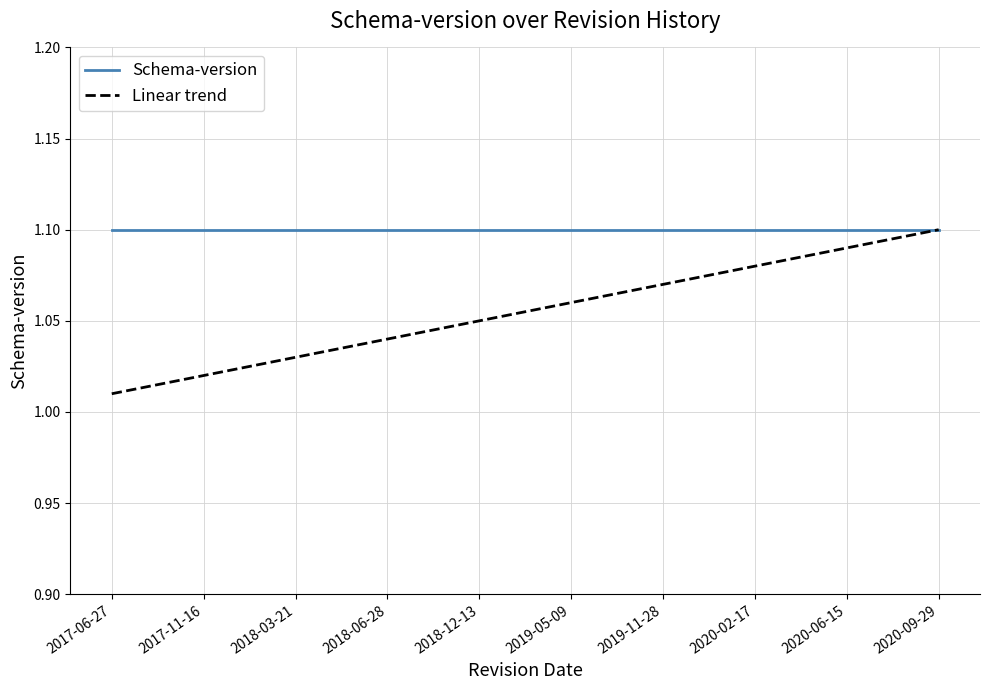

Which series has the largest range (max minus min)?

Linear trend